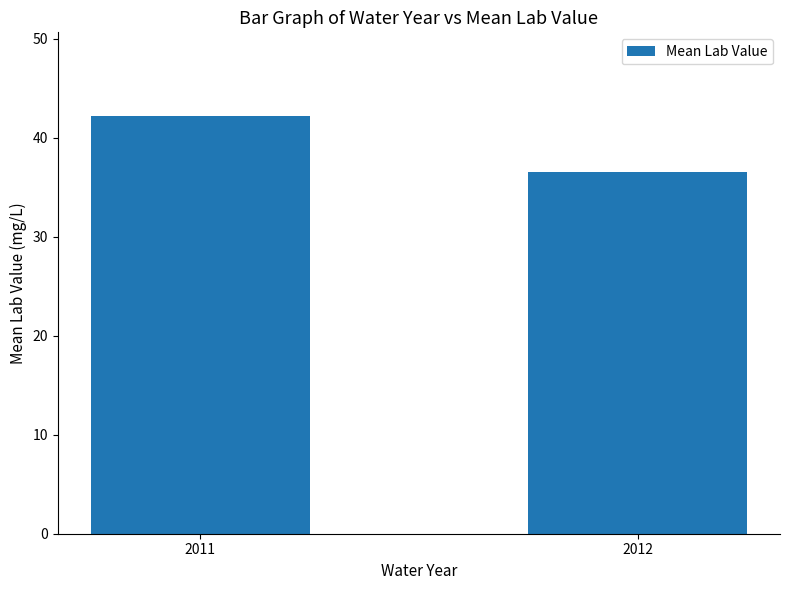

Between 2011 and 2012, which is larger?

2011